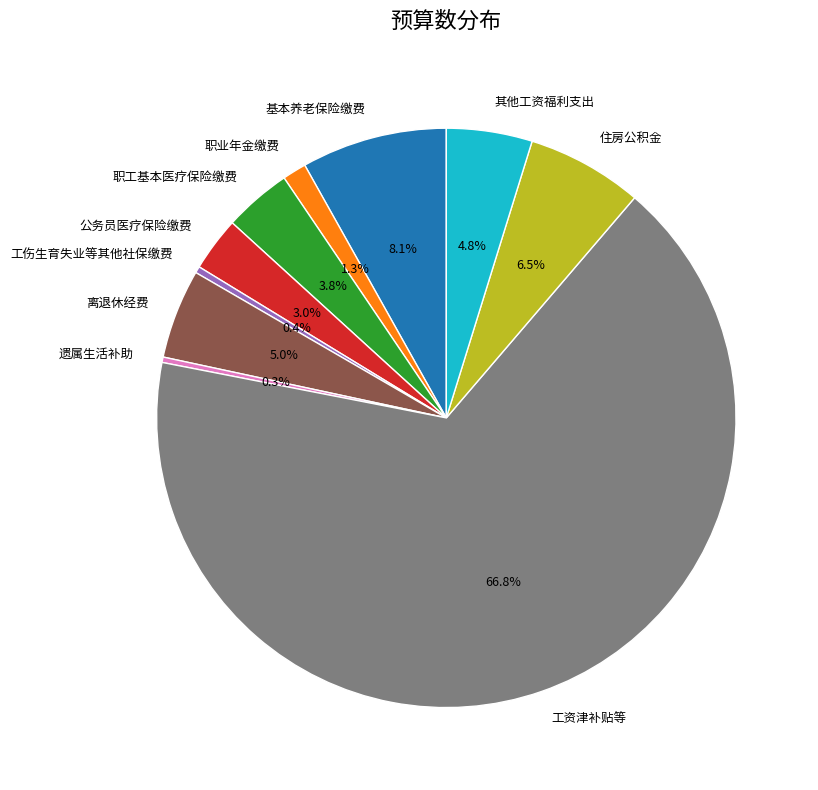

Which has a higher value, 遗属生活补助 or 其他工资福利支出?

其他工资福利支出